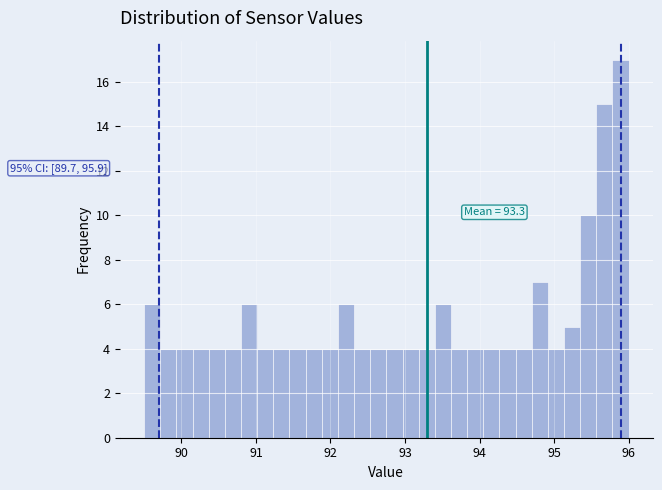

Read against the x-axis, roughly where is the centre of the tallest bar?

95.9